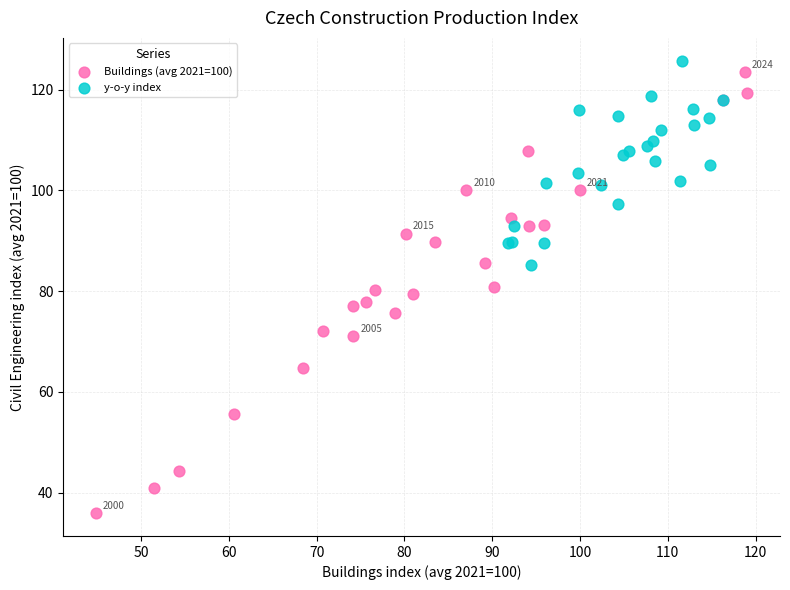

Which series has the widest spread of Y values?

Buildings (avg 2021=100)